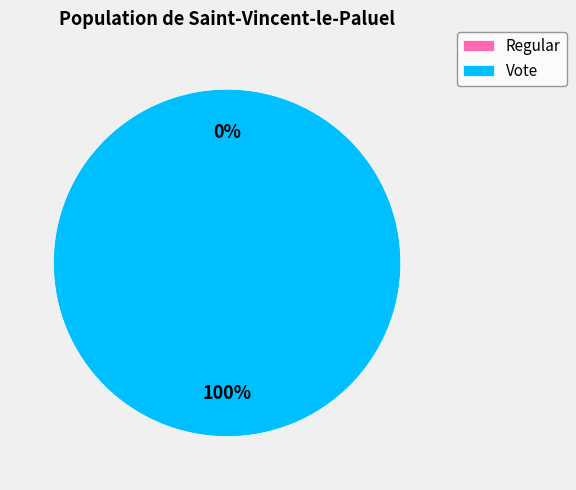

How many slices are in this pie chart?

2